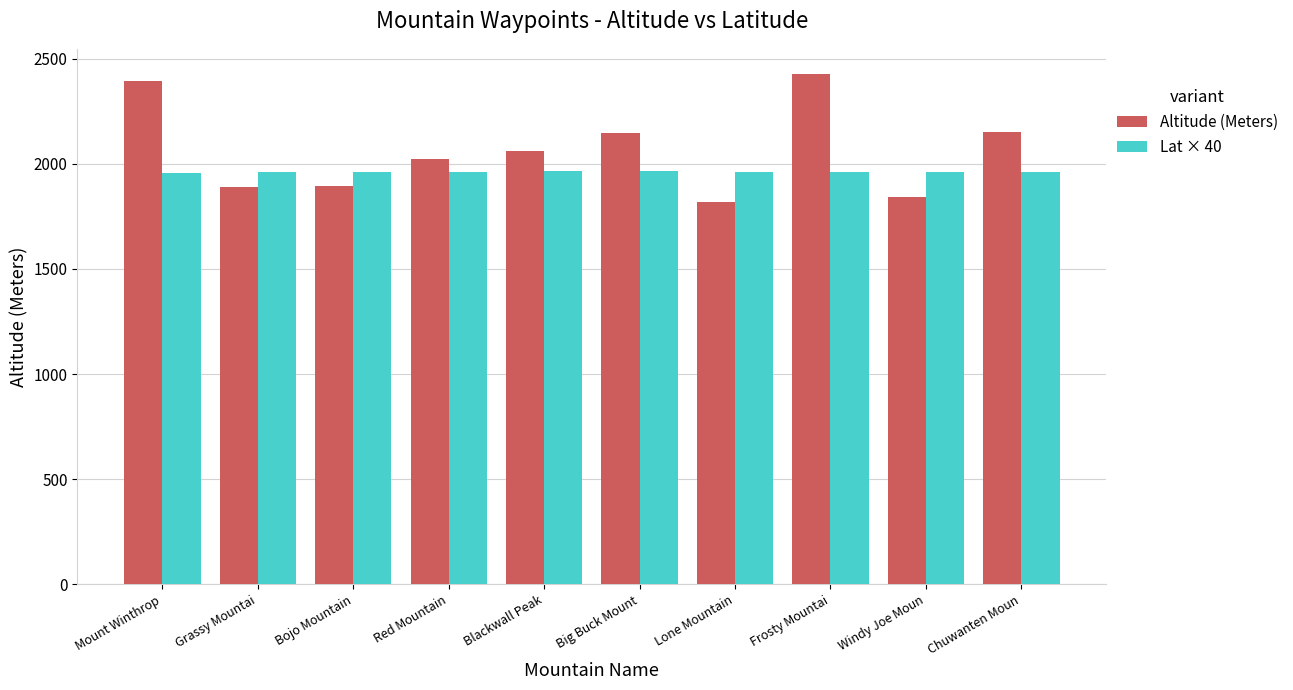

What is the value of the Altitude (Meters) bar at the 10th from the left?

2154.0